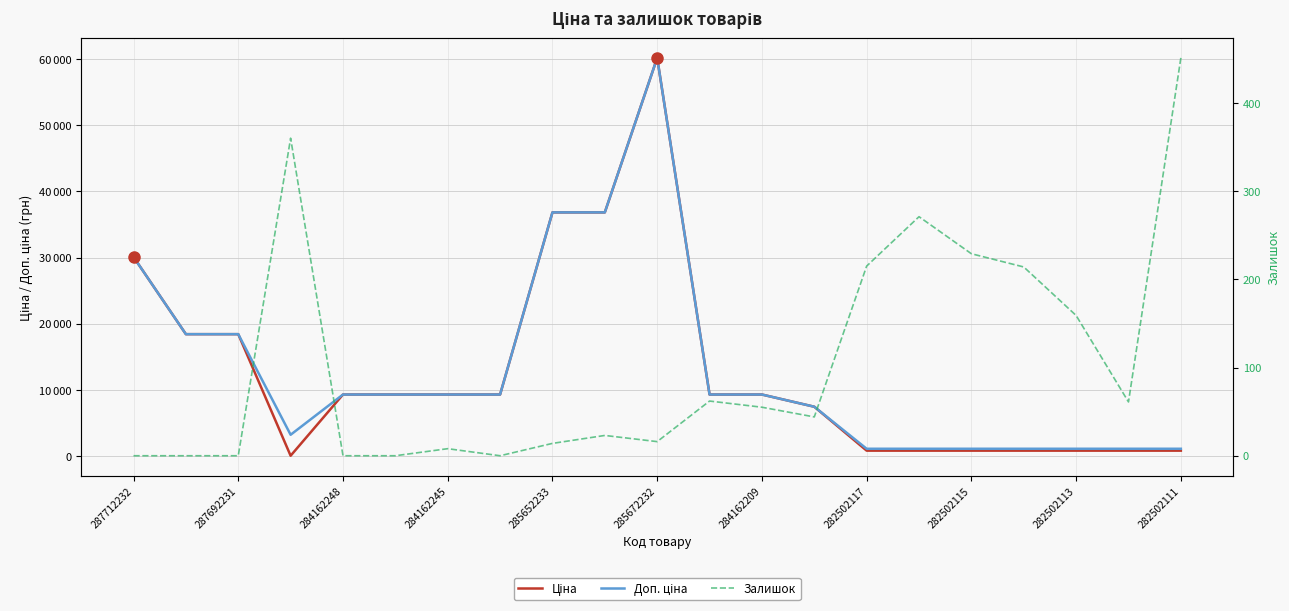

At how many categories does at least one series exceed 1897?

14